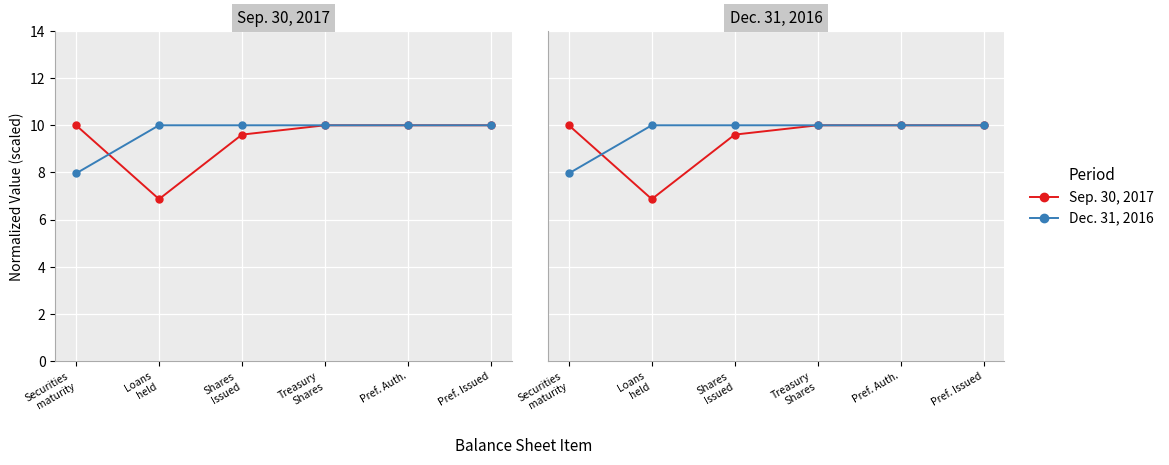

Reading left to right, list all the values displayed in this chart.

Sep. 30, 2017: 10.0	6.9	9.6	10.0	10.0	10.0
Dec. 31, 2016: 8.0	10.0	10.0	10.0	10.0	10.0